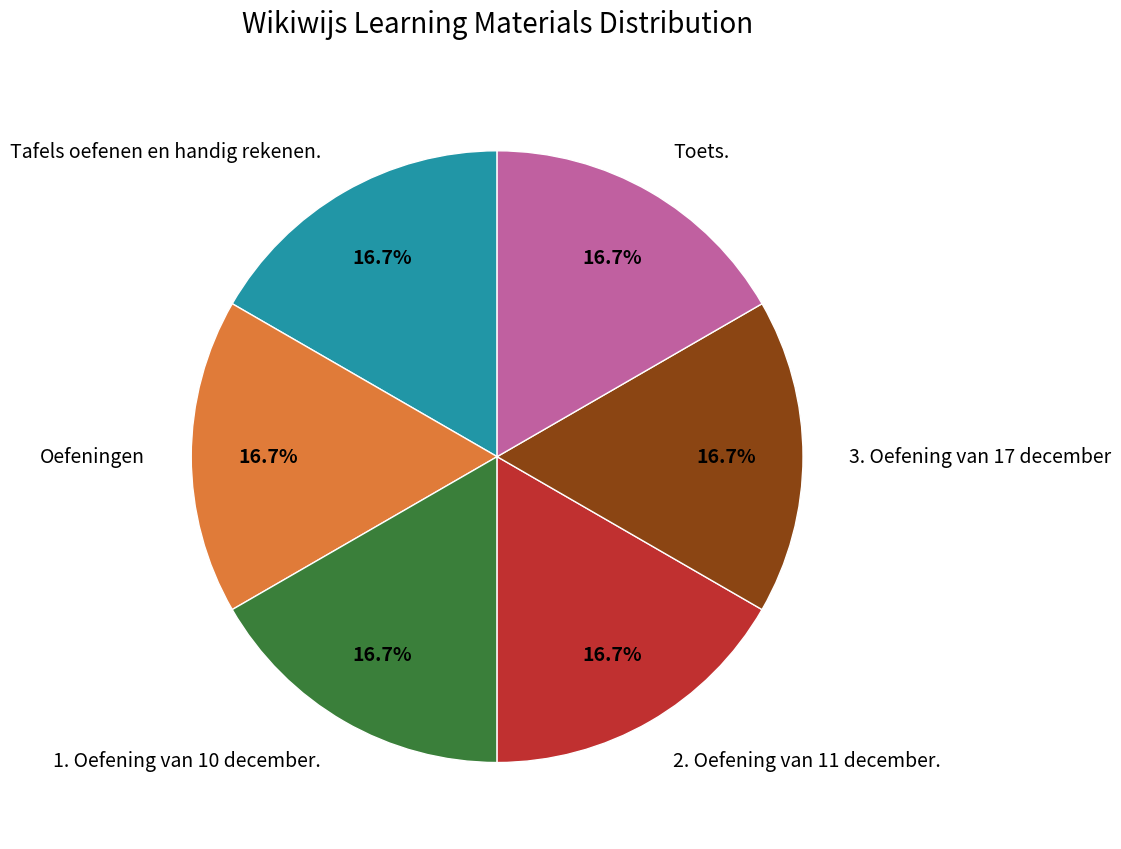

How many slices are in this pie chart?

6